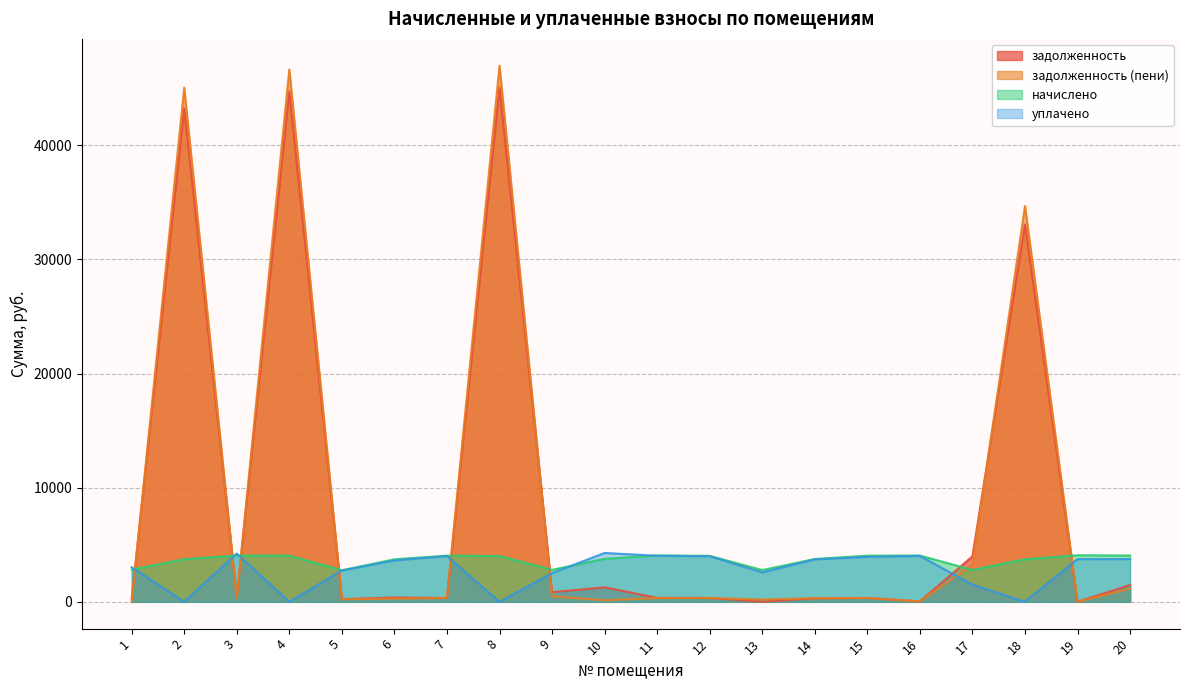

List the labels in order of уплачено value, smallest first.

2, 4, 8, 18, 17, 9, 13, 5, 1, 6, 14, 20, 19, 15, 12, 7, 16, 11, 3, 10